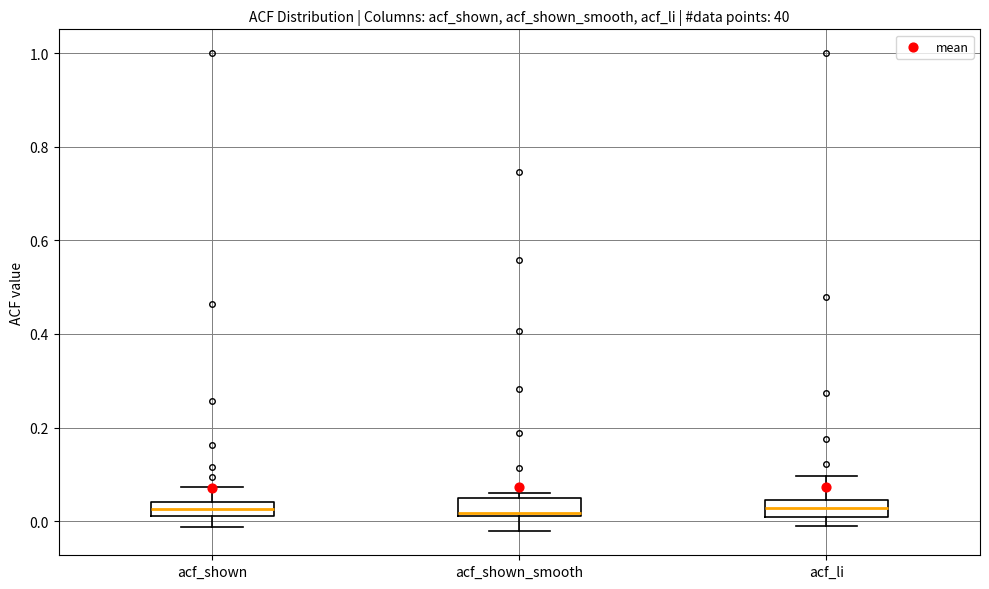

Where is the upper edge of the box for acf_shown_smooth on the y-axis? The values are not printed on the chart, so give them approximately, as read against the axis.

0.06